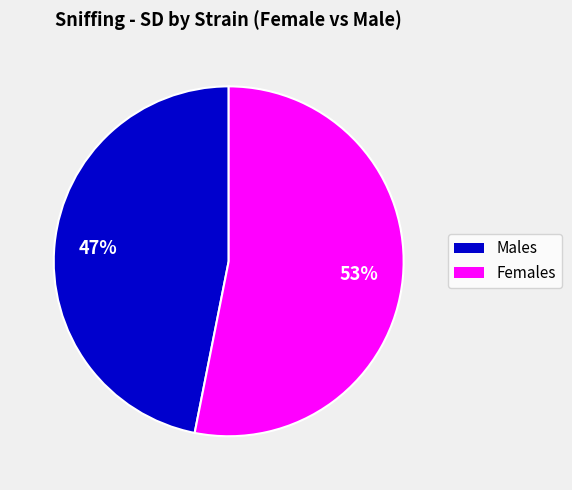

What is the smallest slice in the pie chart?

Males